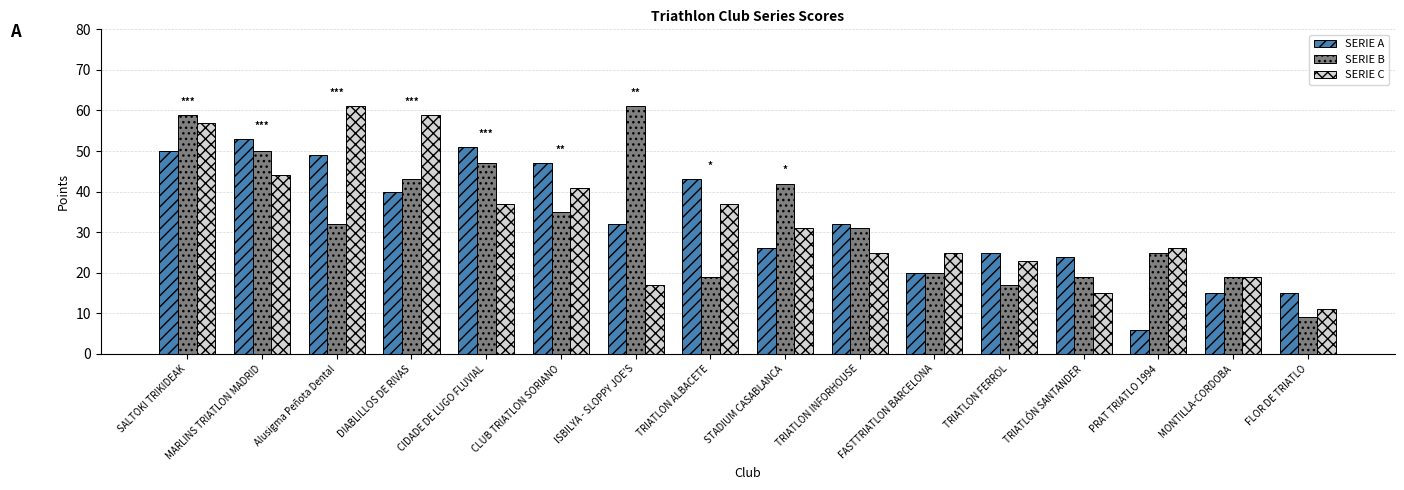

What position from the right is STADIUM CASABLANCA?

8